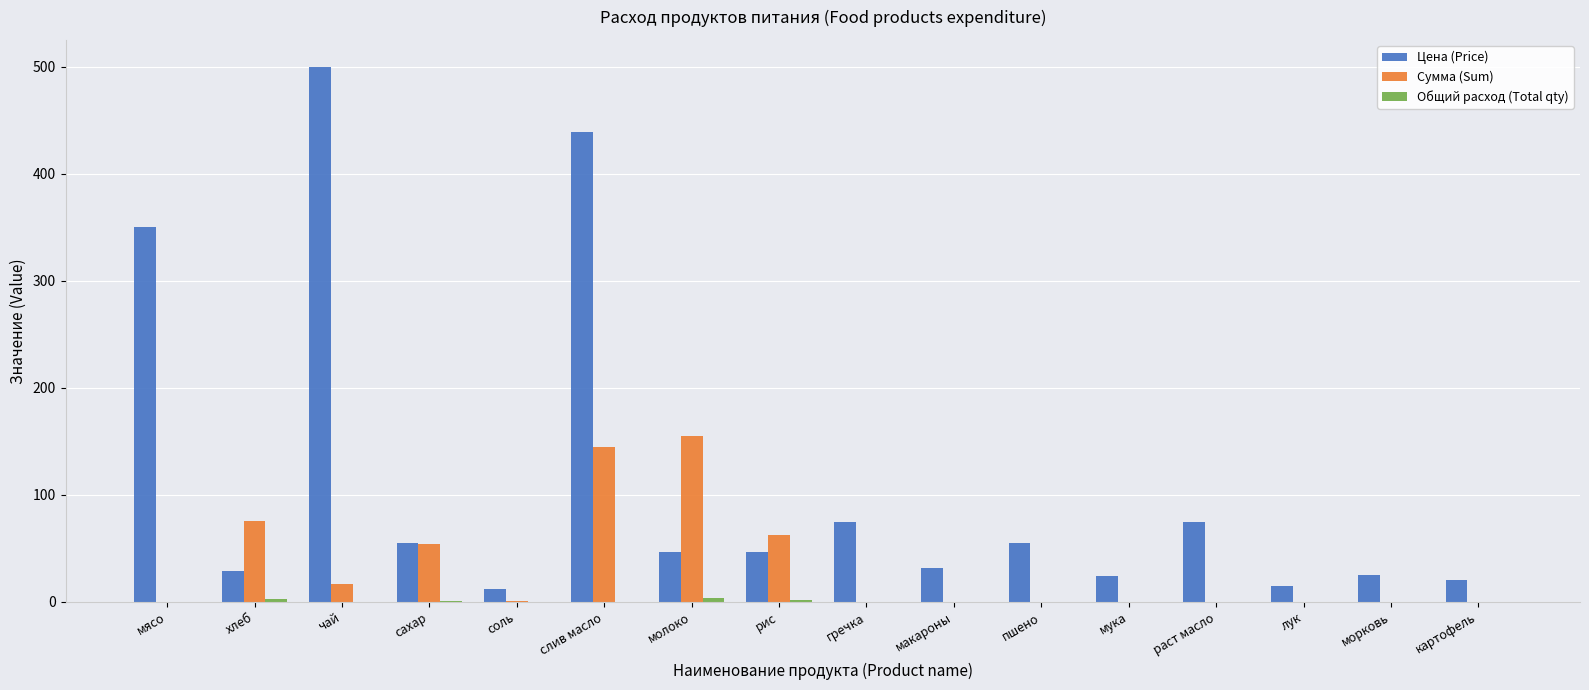

How many data points in Сумма (Sum) are above 0?

7